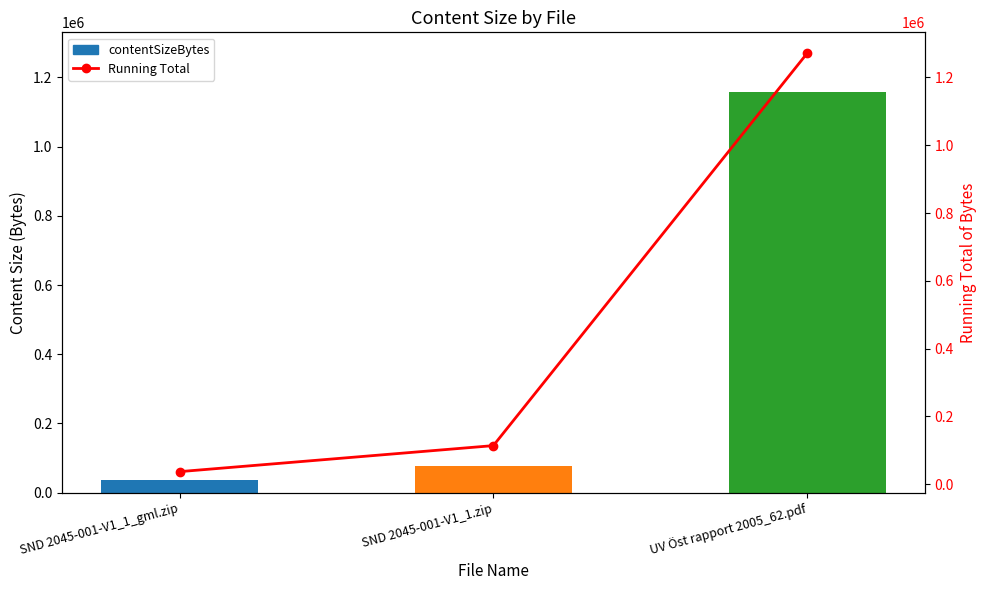

What is the maximum value shown in the chart?

1271084